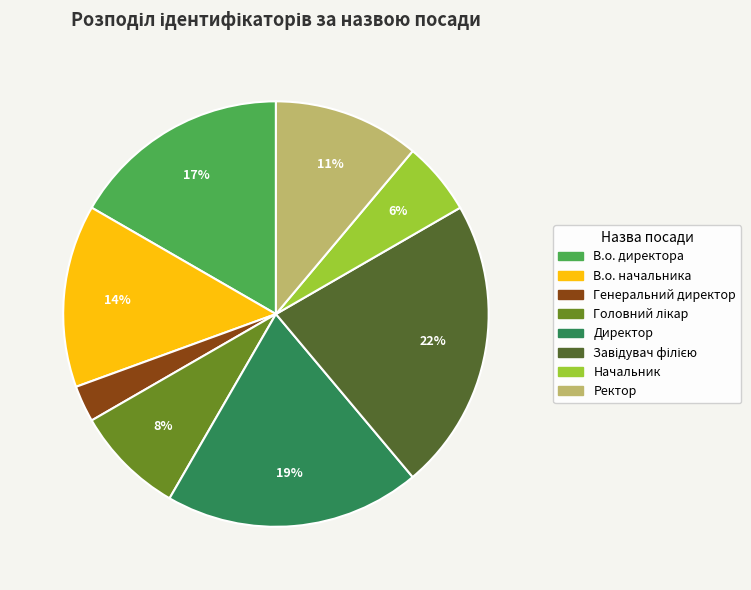

Does any single category account for the majority?

No